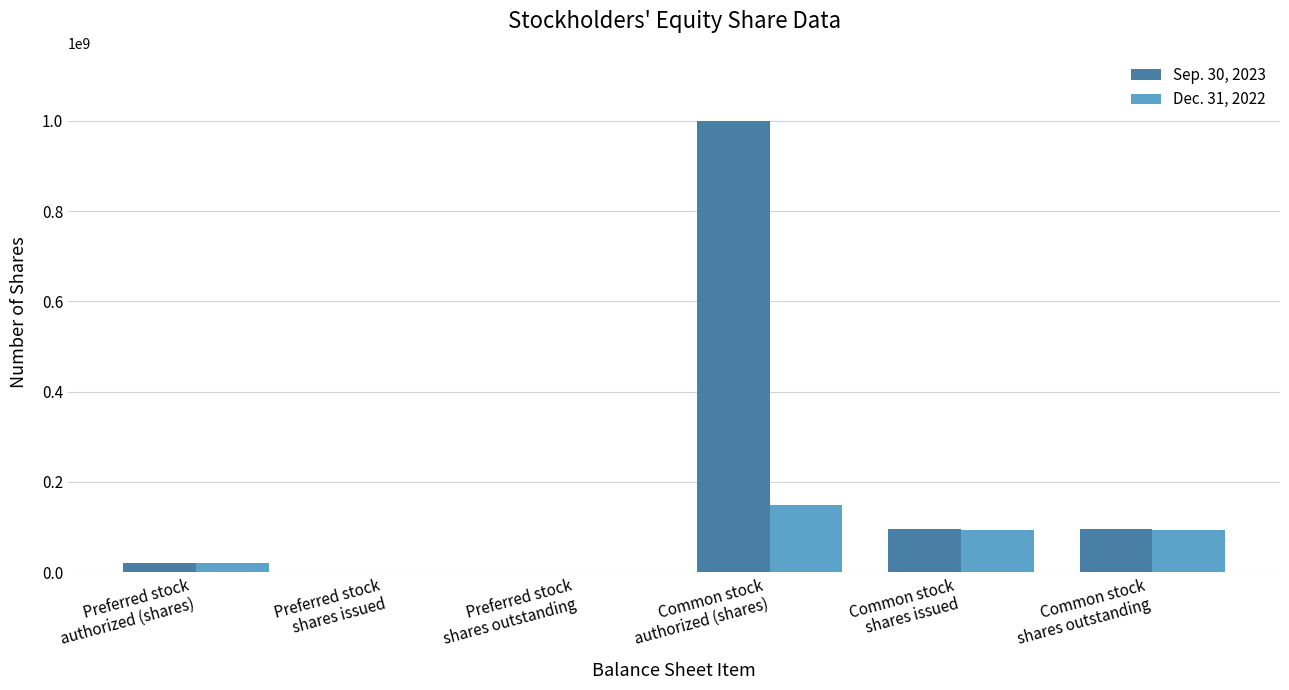

Which series has the largest total across all categories?

Sep. 30, 2023